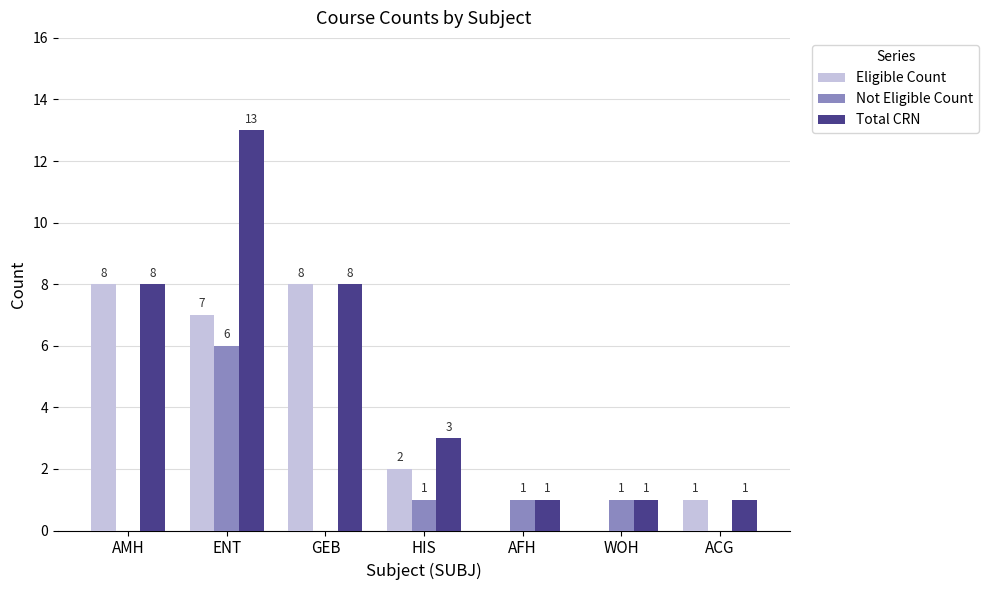

Which series has the largest total across all categories?

Total CRN